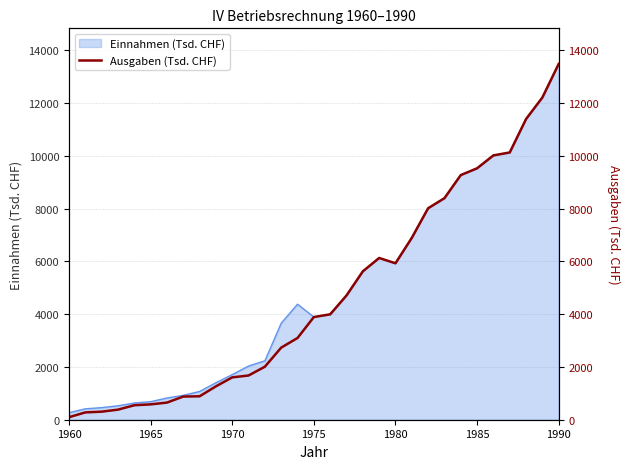

Reading right to left, transcribe all the data shown in this chart.

13483	12211	11394	10127	10017	9528	9270	8395	8014	6892	5928	6129	5623	4709	3994	3891	3097	2733	2010	1676	1605	1265	888	878	649	582	549	382	305	278	96